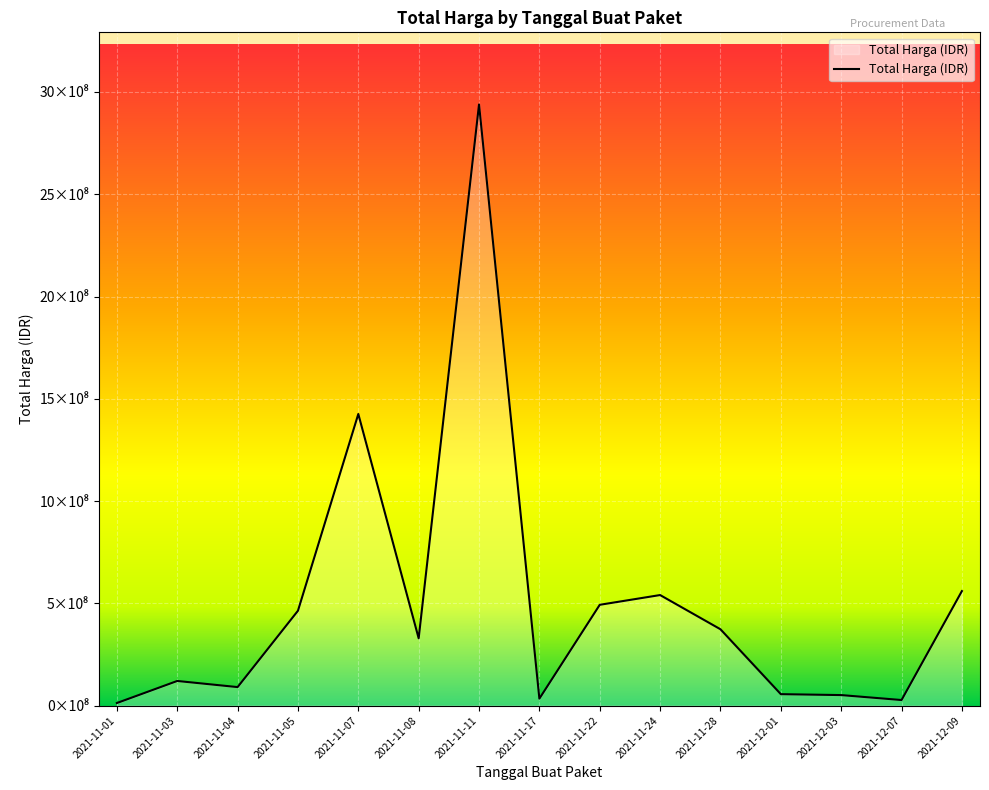

Does the chart have visible grid lines?

Yes